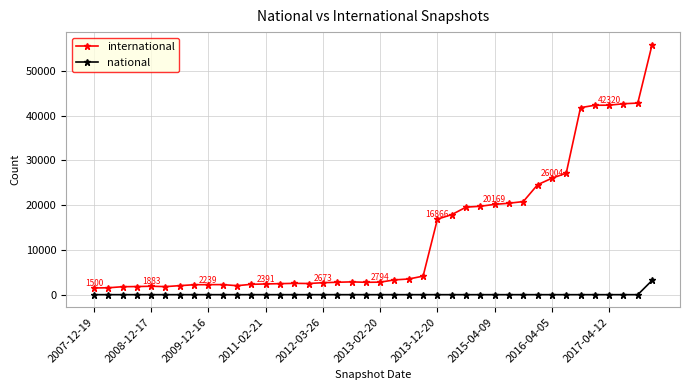

At how many categories does at least one series exceed 16218?

16